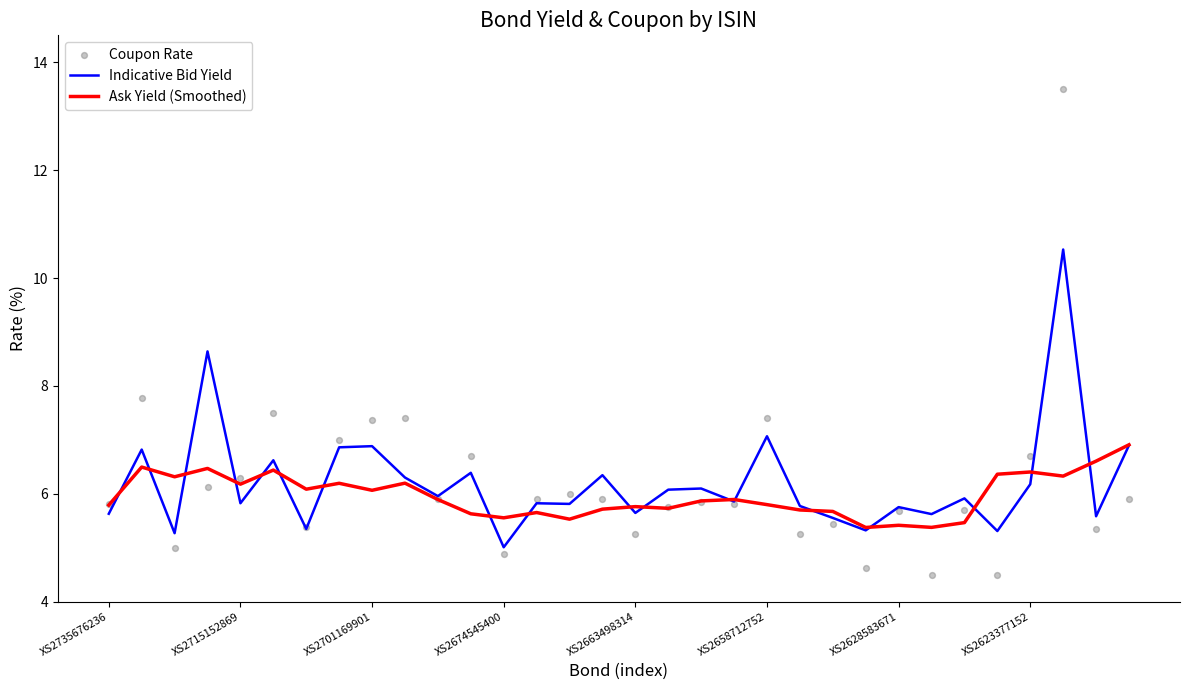

At how many categories does at least one series exceed 13?

1